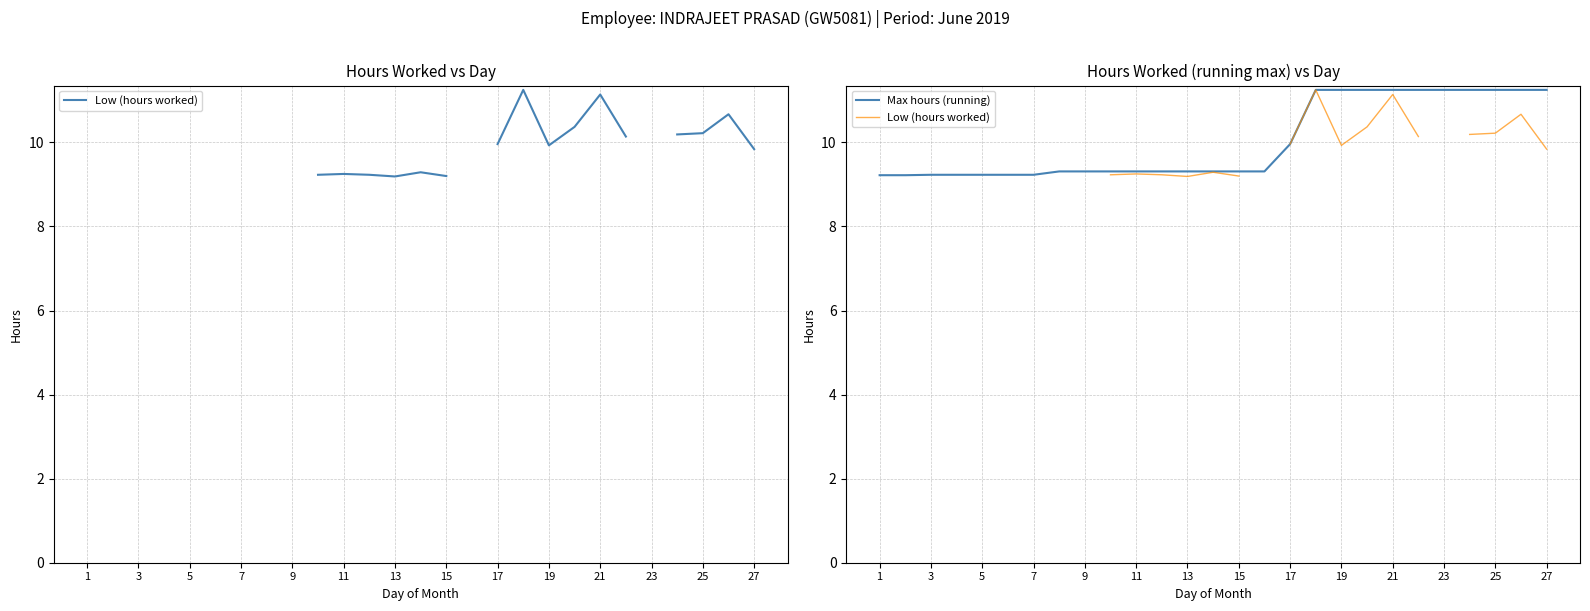

Is it true that Max hours (running) equals 9.2 at 1?

True